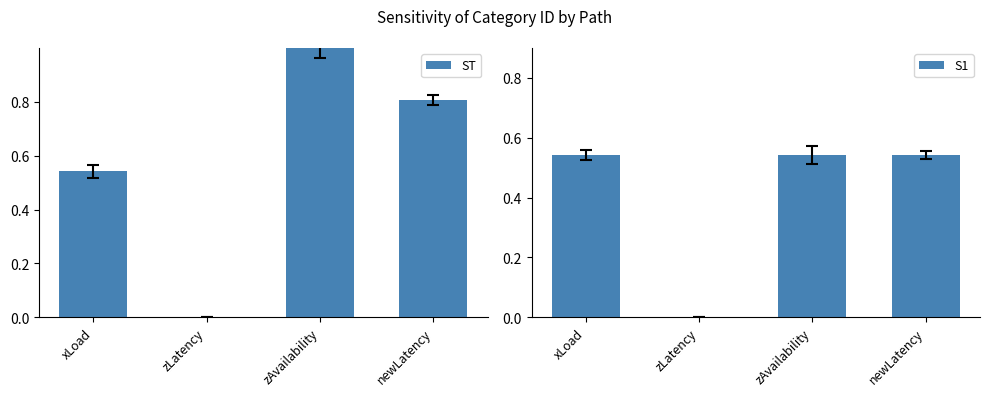

Read the S1 value at zAvailability.

0.5